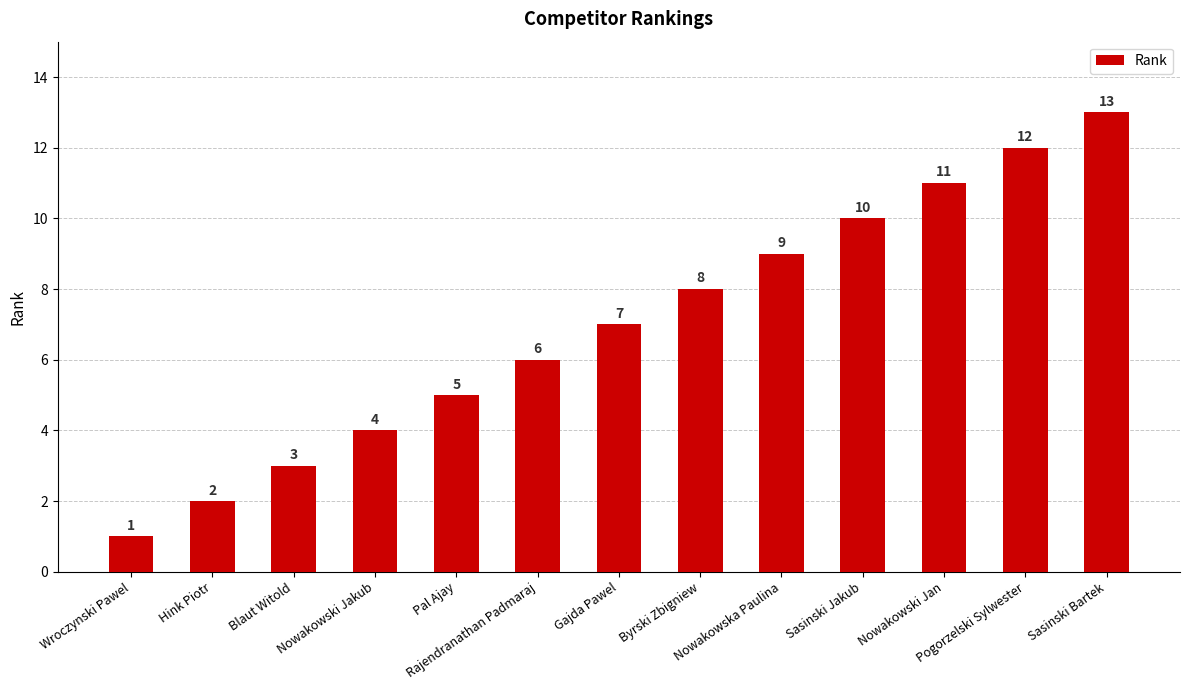

Does the chart contain any negative values?

No